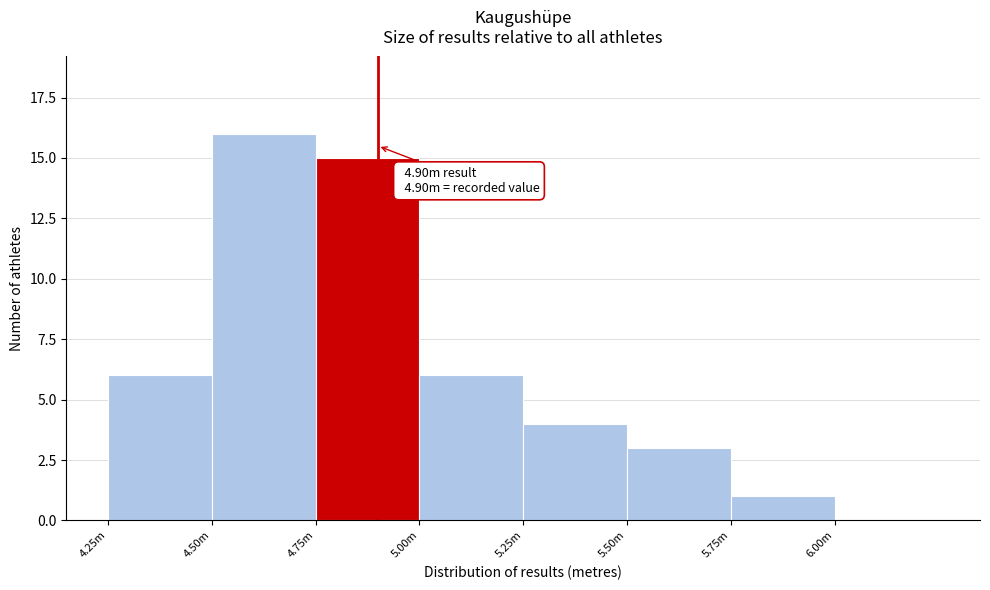

Reading left to right, transcribe all the data shown in this chart.

4.25m=6	4.50m=16	4.75m=15	5.00m=6	5.25m=4	5.50m=3	5.75m=1	6.00m=0